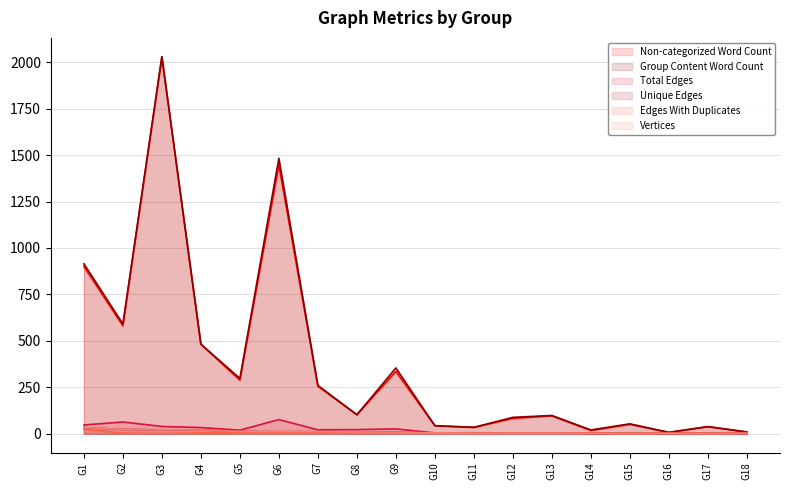

Does the chart have visible grid lines?

Yes